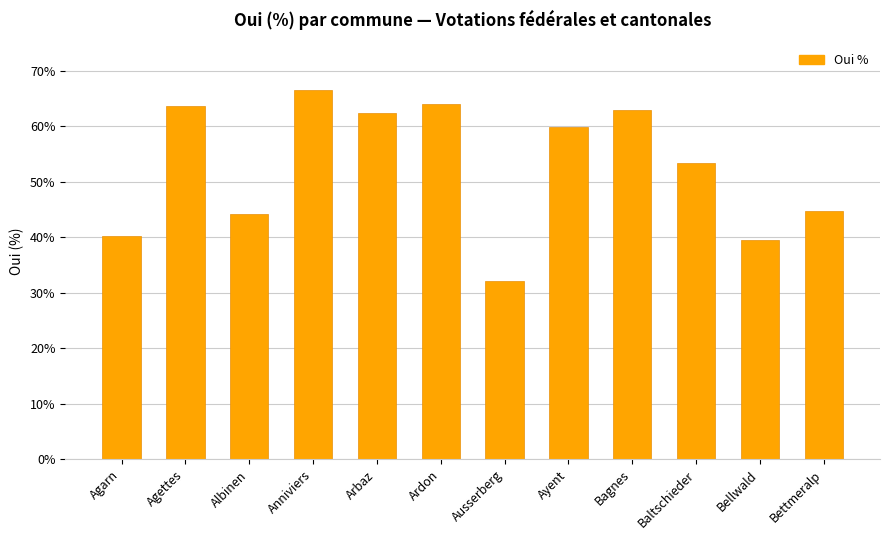

Reading left to right, transcribe all the data shown in this chart.

40.2	63.6	44.1	66.4	62.4	64.0	32.2	59.9	62.9	53.3	39.5	44.7